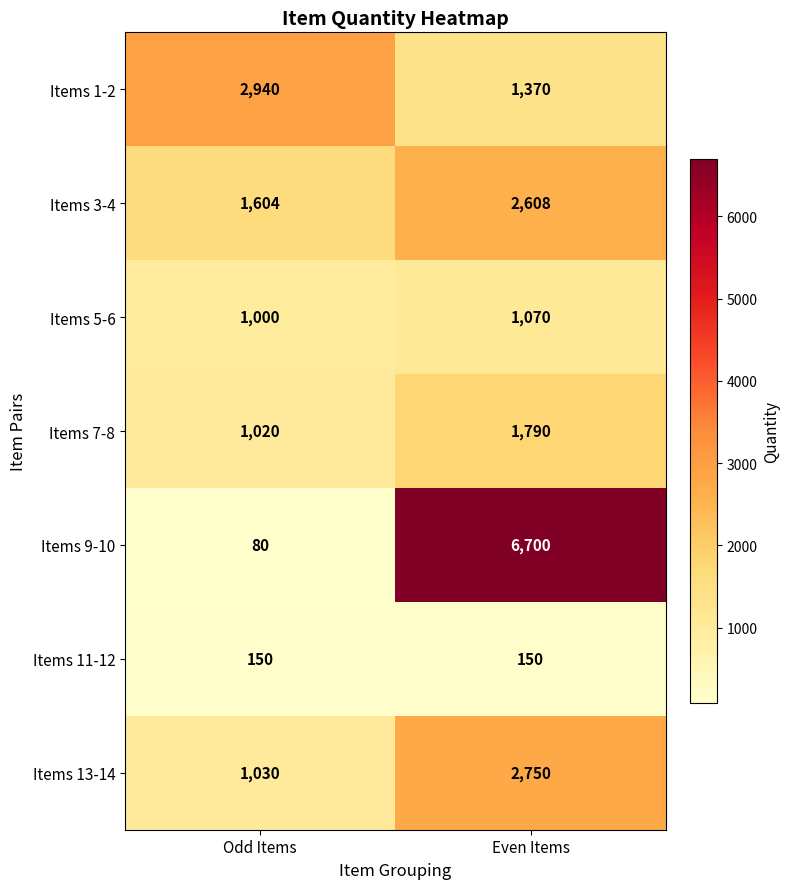

The Items 7-8 series shows 1790 at Even Items. True or false?

True